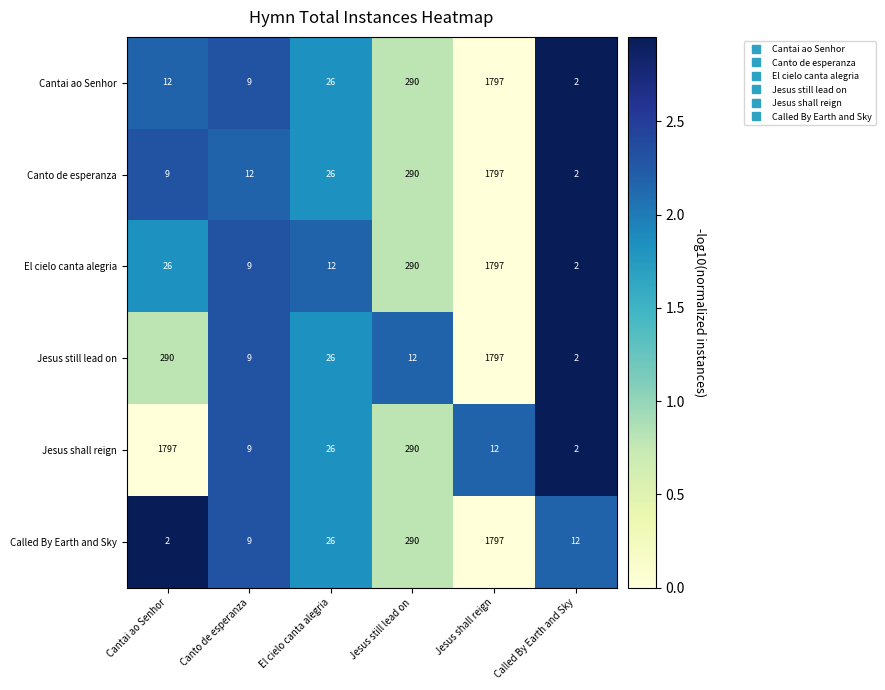

How many categories are shown in the chart?

6